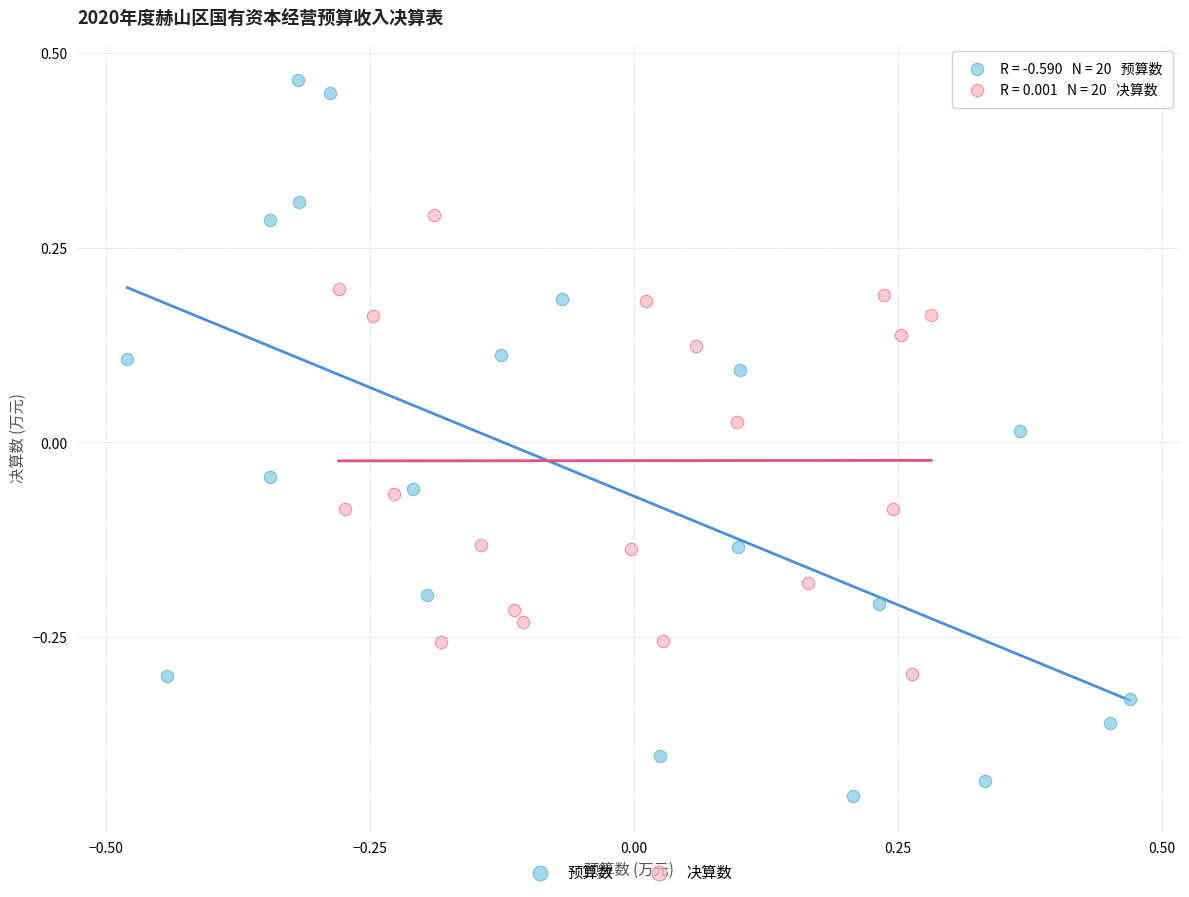

What are all the series names shown in the legend?

预算数, 决算数